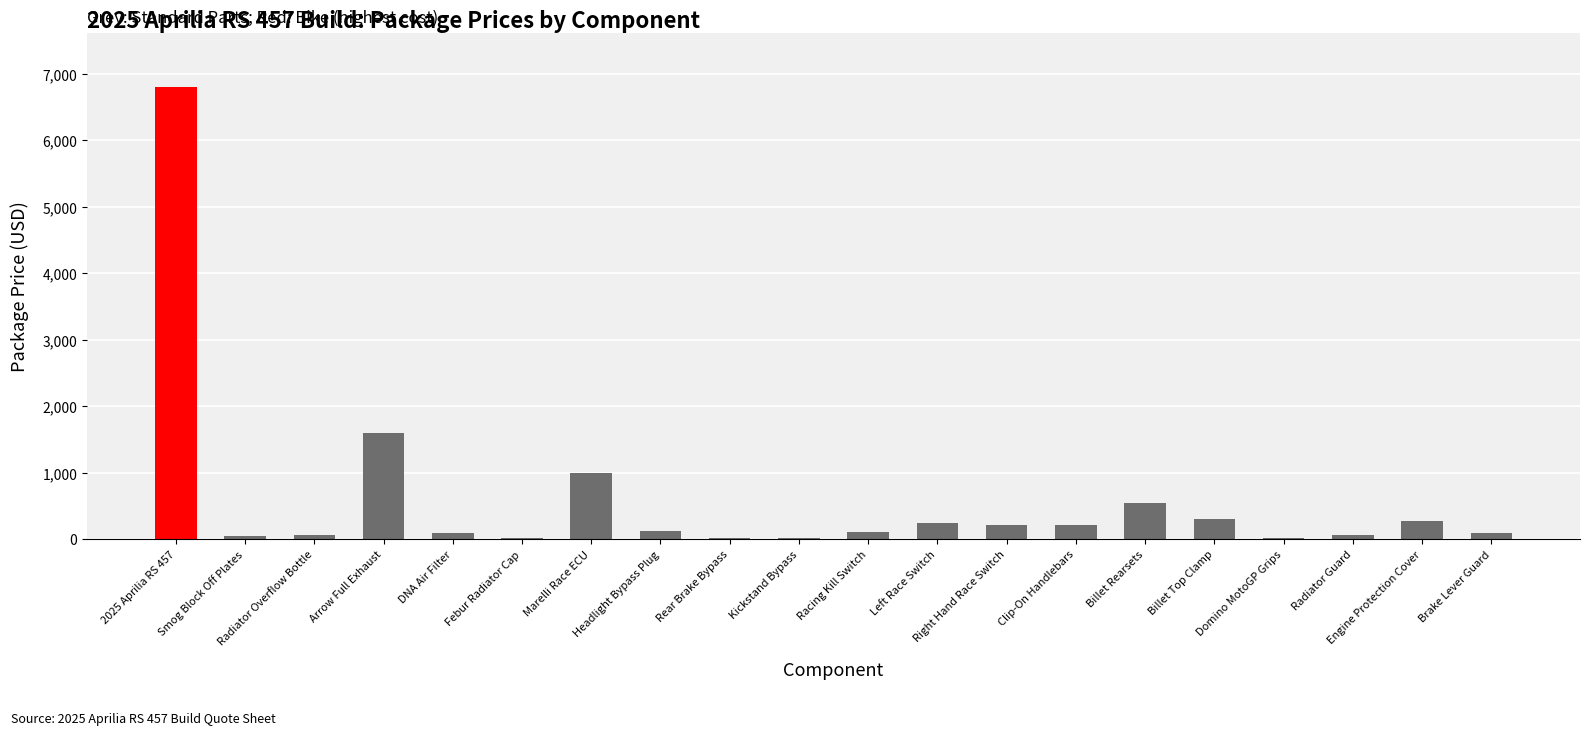

What value does the data have at Engine Protection Cover?

280